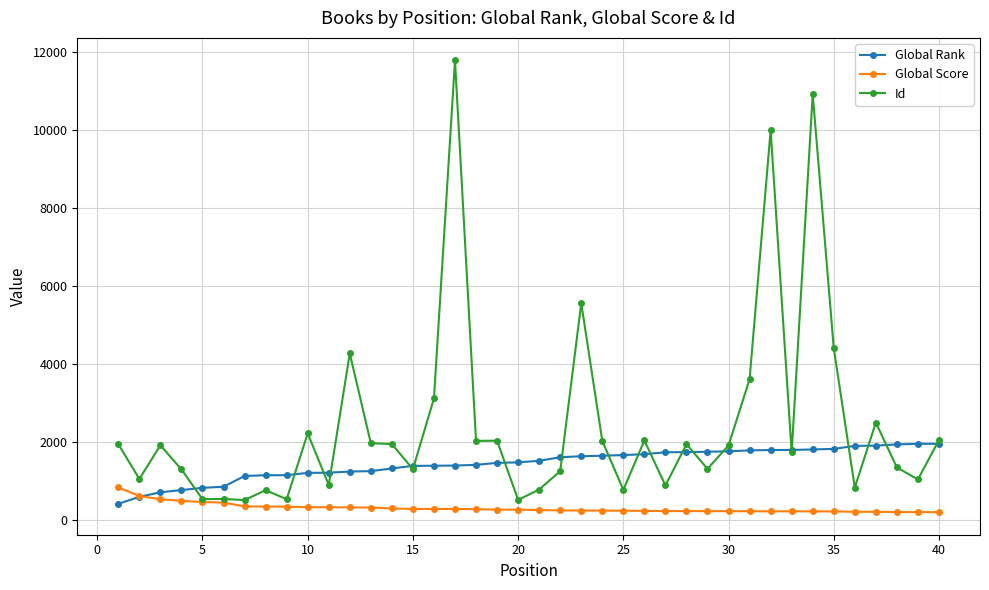

True or false: Id has more than 0 points higher than both neighbors.

True